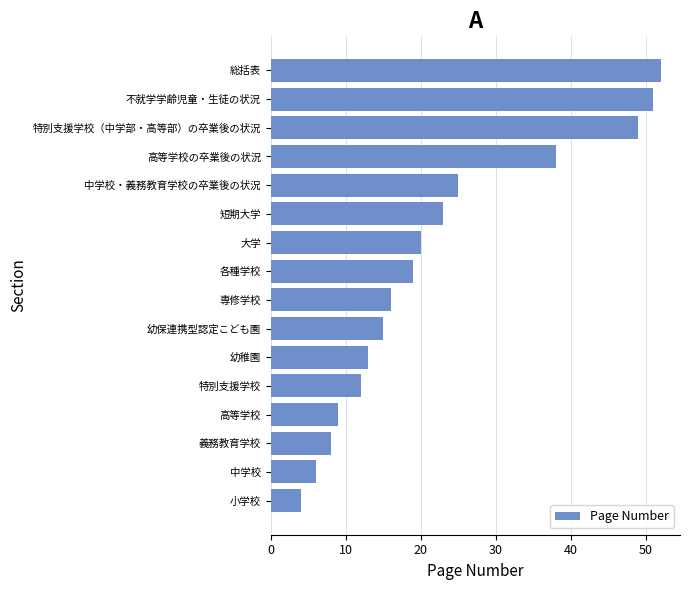

What is the smallest value displayed?

4